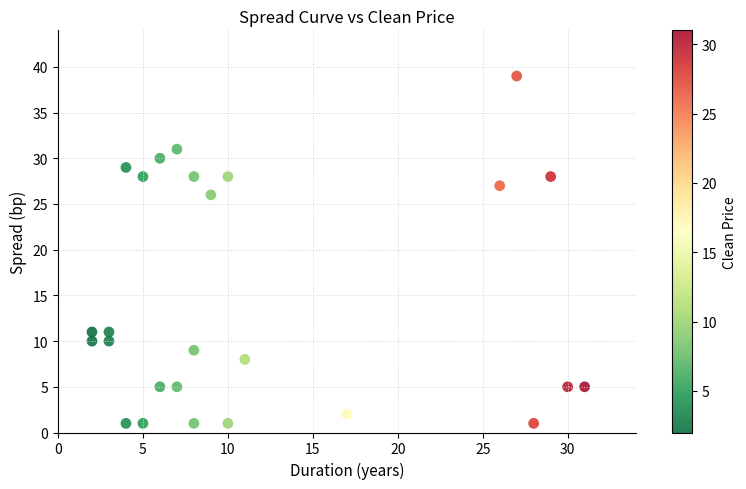

What is the range of Y values (max minus min)?

38